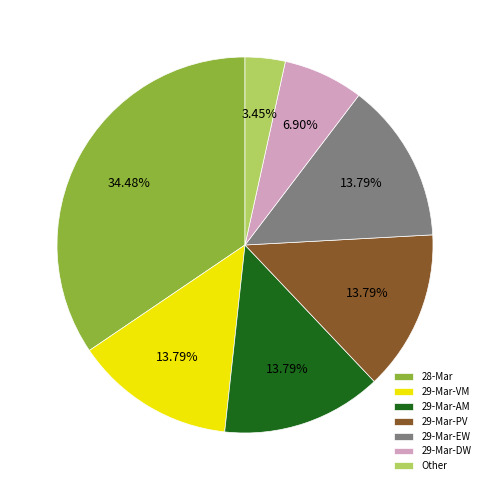

What is the ratio of the value at 29-Mar-PV to the value at 29-Mar-DW?

2.0